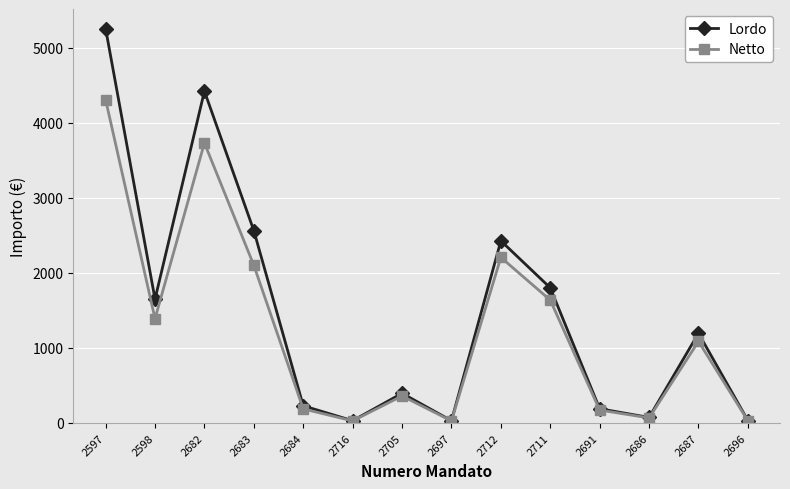

Rank the series by their average value, from lowest to highest.

Netto, Lordo